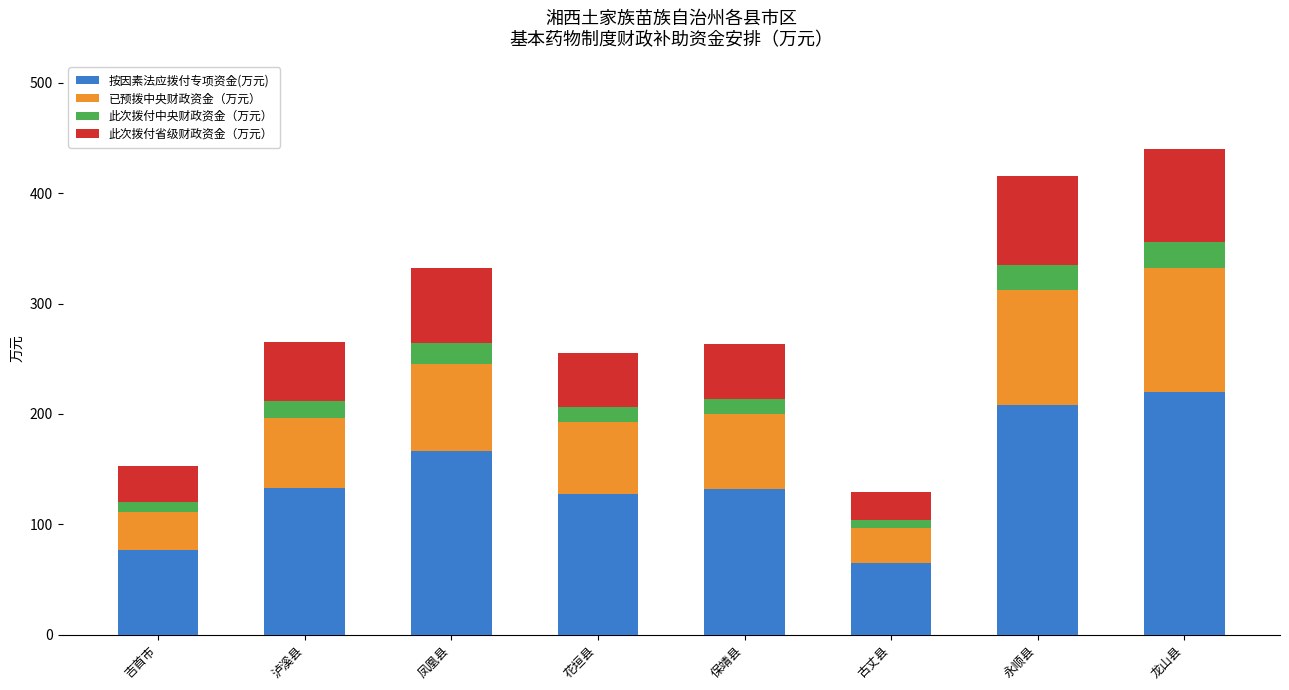

What is the maximum value for 按因素法应拨付专项资金(万元)?

220.1